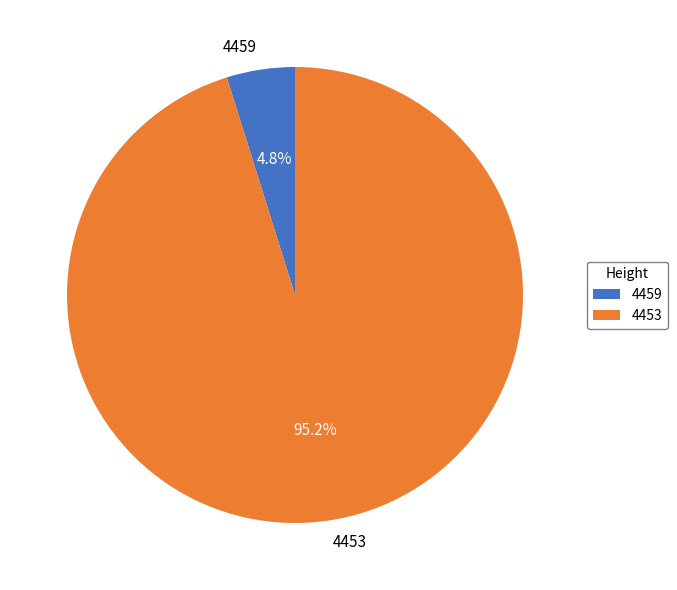

Rank the categories by value from highest to lowest.

4453, 4459